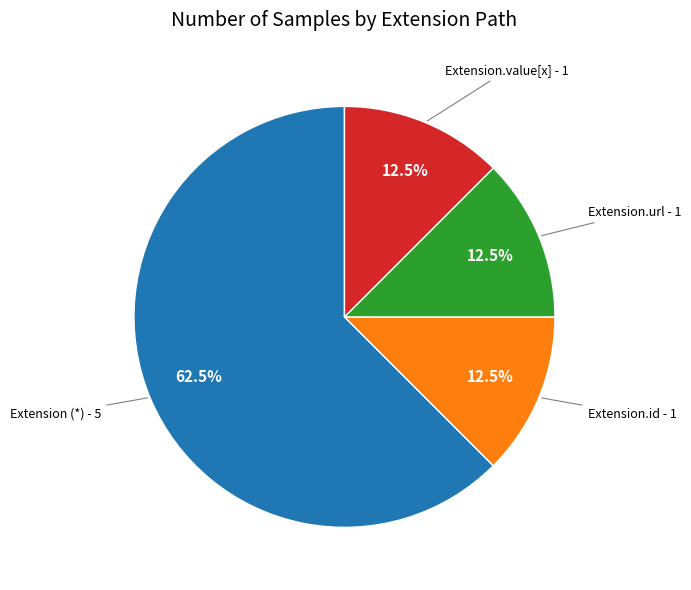

Is there any slice that represents more than half of the pie?

Yes